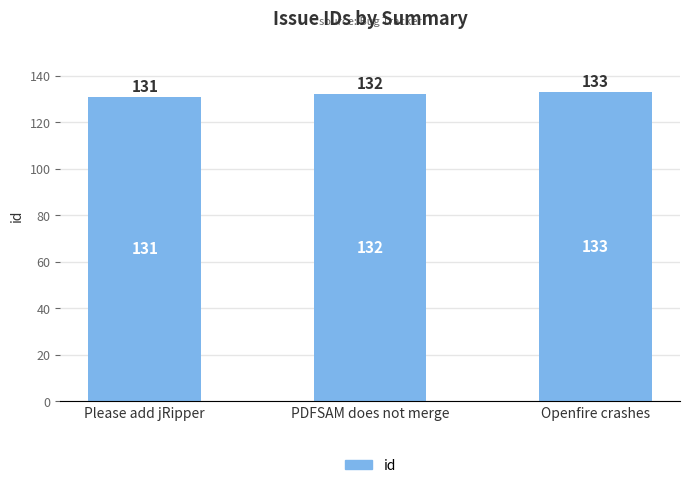

The value at PDFSAM does not merge is 132. True or false?

True